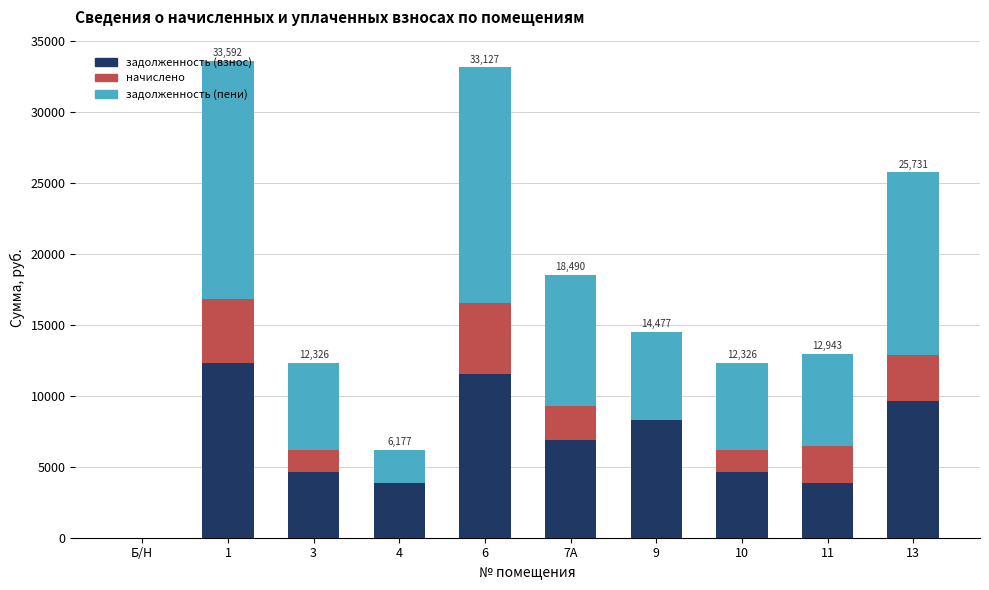

What is the total value across all series at 6?

33127.2